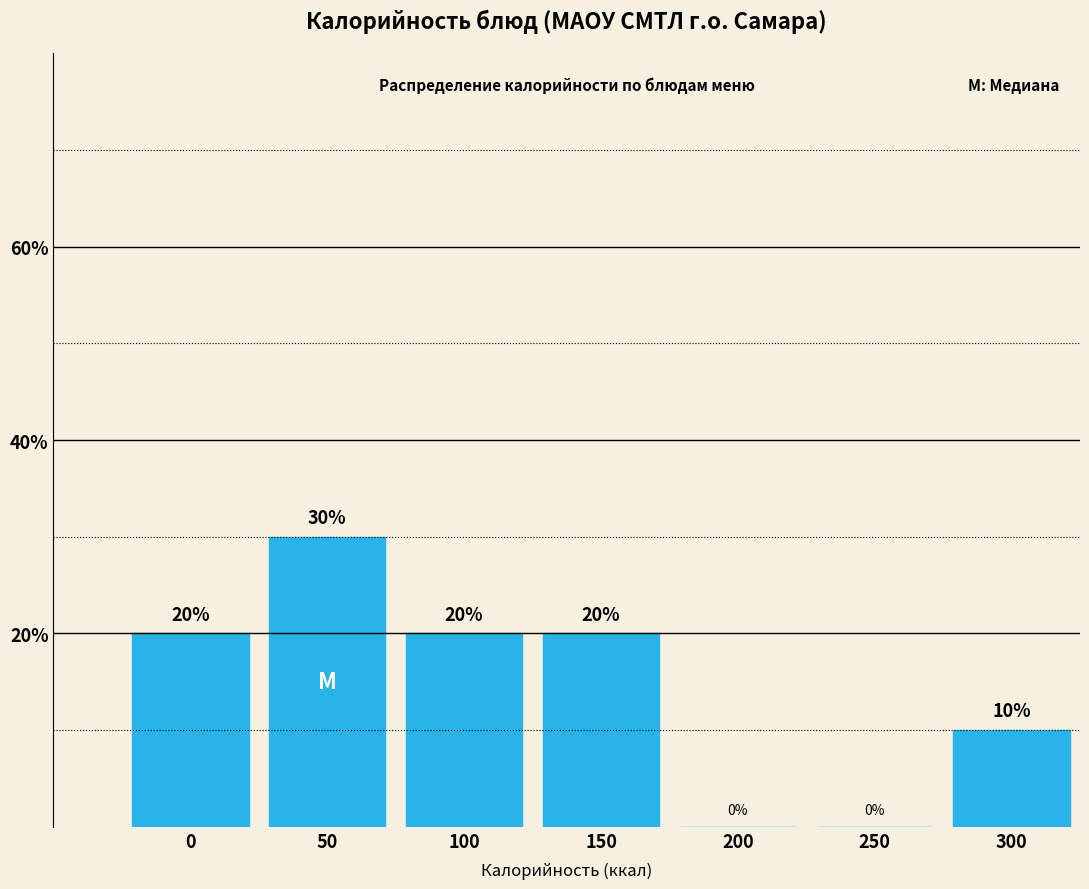

Reading left to right, extract all data points from this chart.

0=20	50=30	100=20	150=20	200=0	250=0	300=10